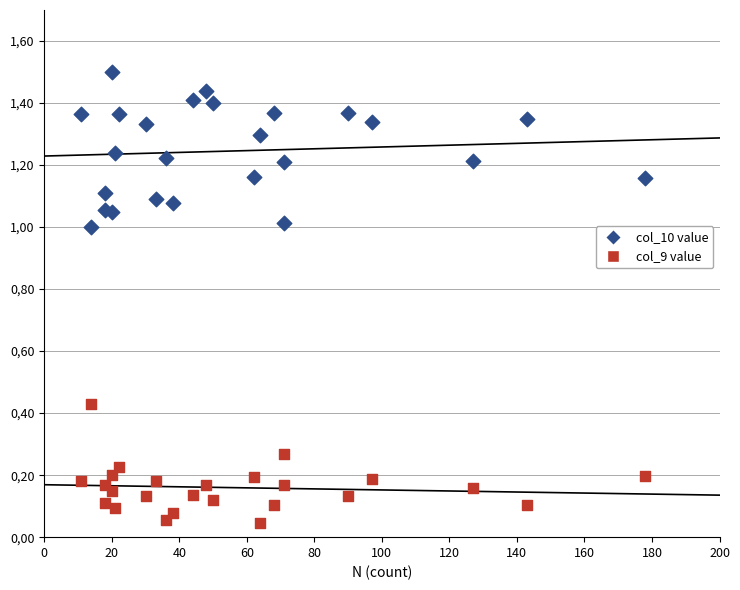

Which series contains the highest Y value?

col_10 value